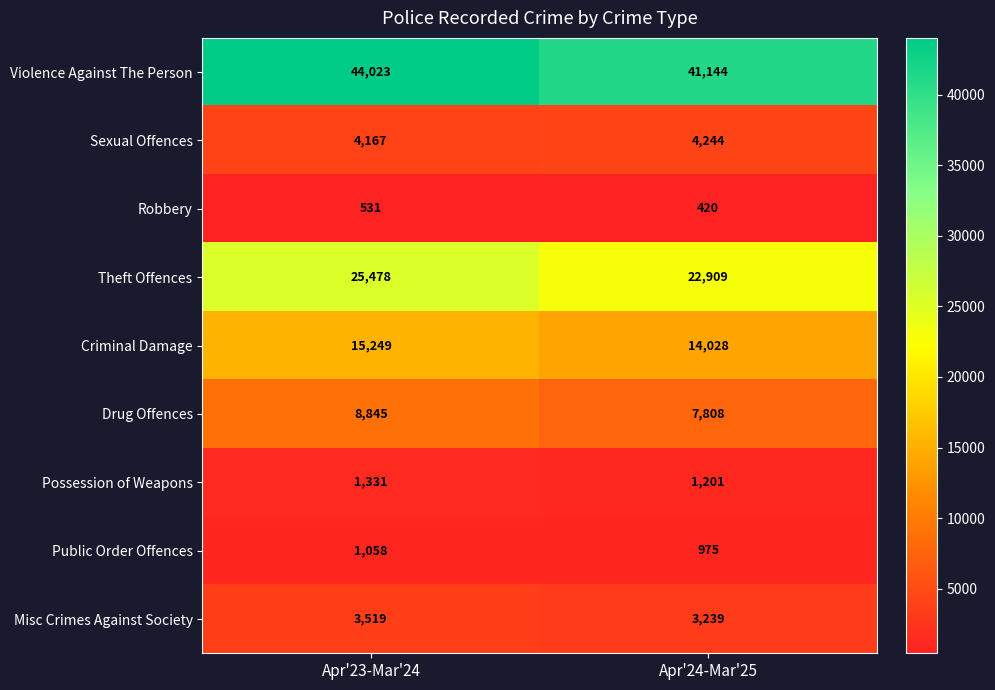

How many data points in Violence Against The Person are less than 44023?

1